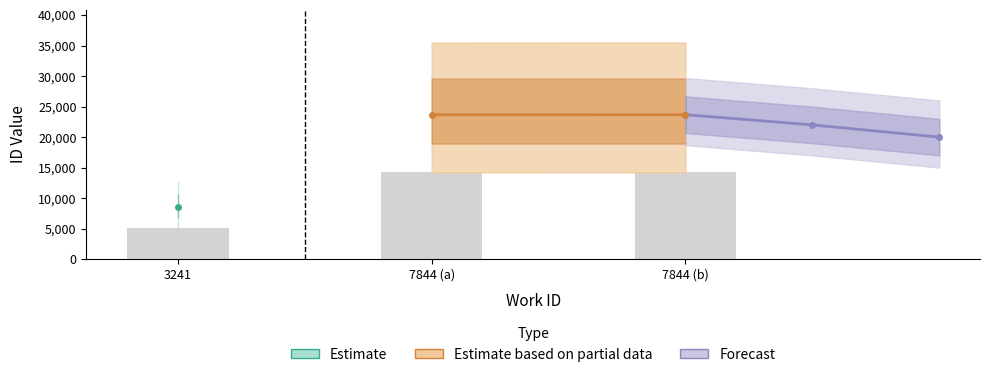

What is the label of the 3rd bar from the right?

3241